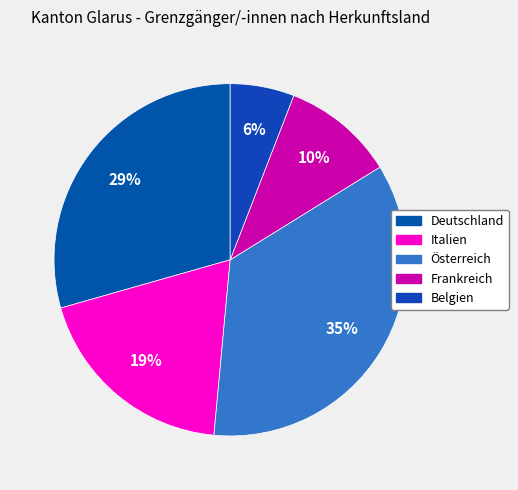

What is the smallest slice in the pie chart?

Belgien